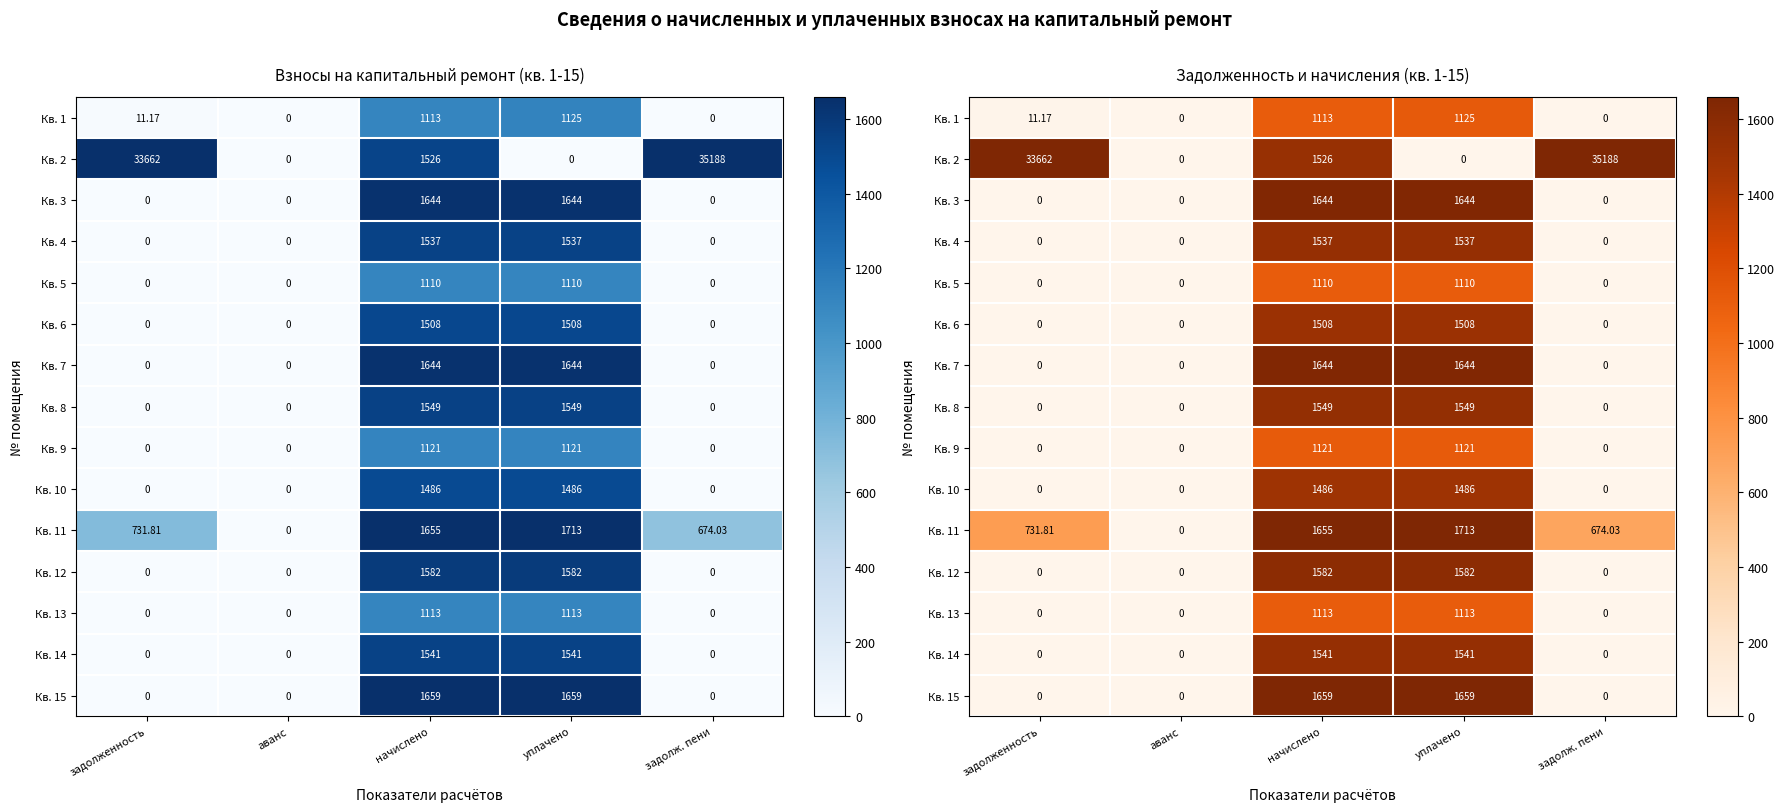

The value of Кв. 9 at уплачено is 463.7. True or false?

False